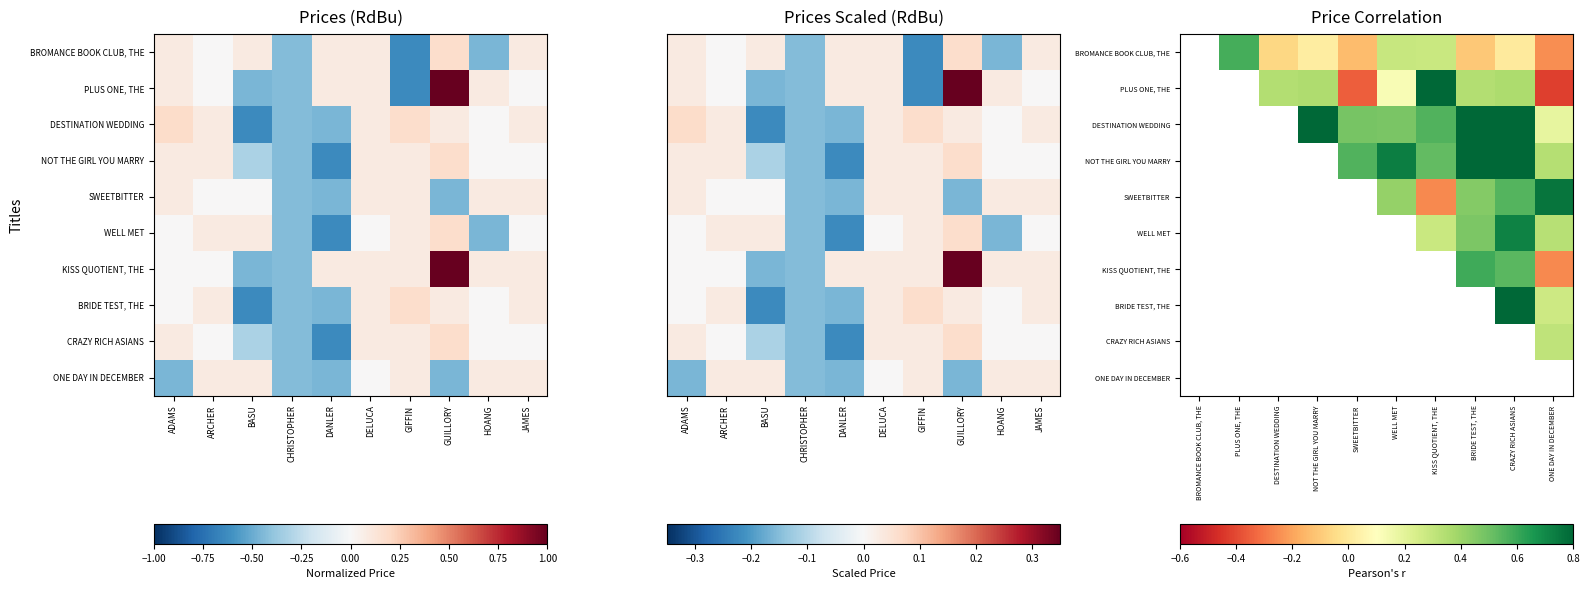

At WELL MET, list the series in order from smallest to largest.

PLUS ONE, THE, KISS QUOTIENT, THE, BROMANCE BOOK CLUB, THE, ONE DAY IN DECEMBER, SWEETBITTER, BRIDE TEST, THE, DESTINATION WEDDING, CRAZY RICH ASIANS, NOT THE GIRL YOU MARRY, WELL MET